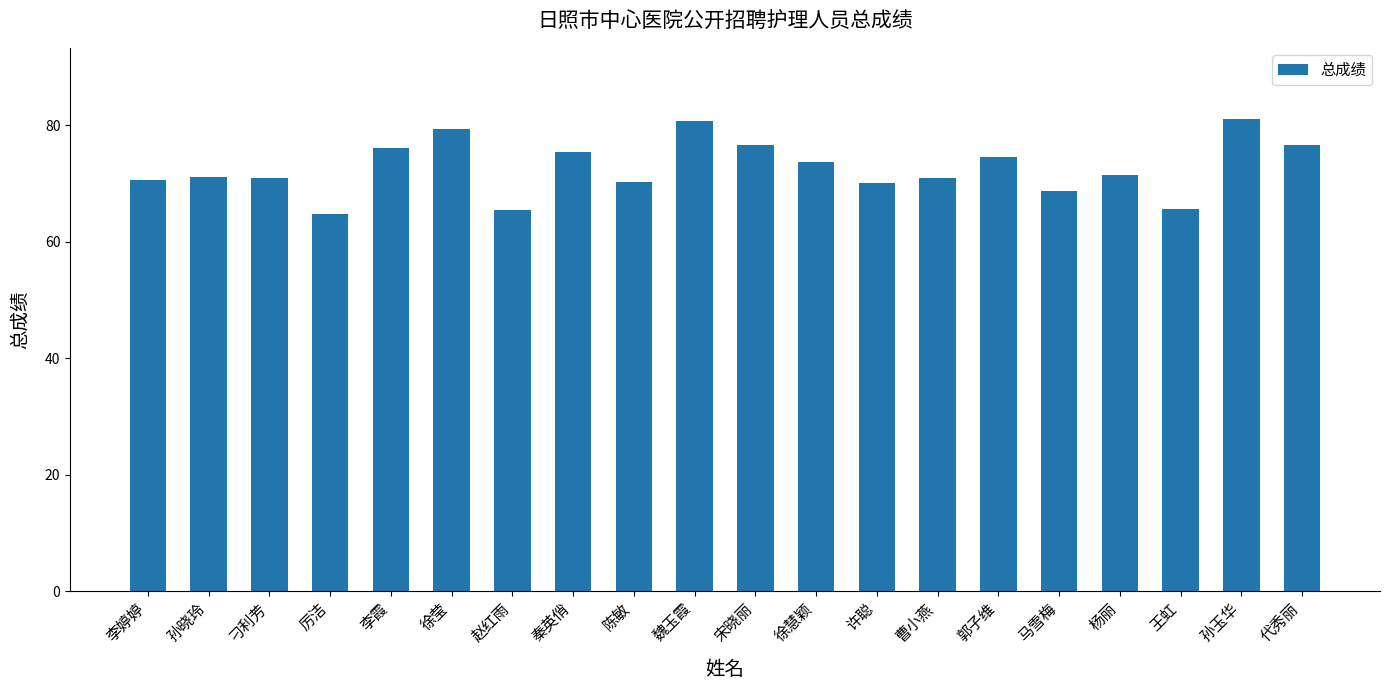

What is the change in value from 杨丽 to 代秀丽?

+5.1